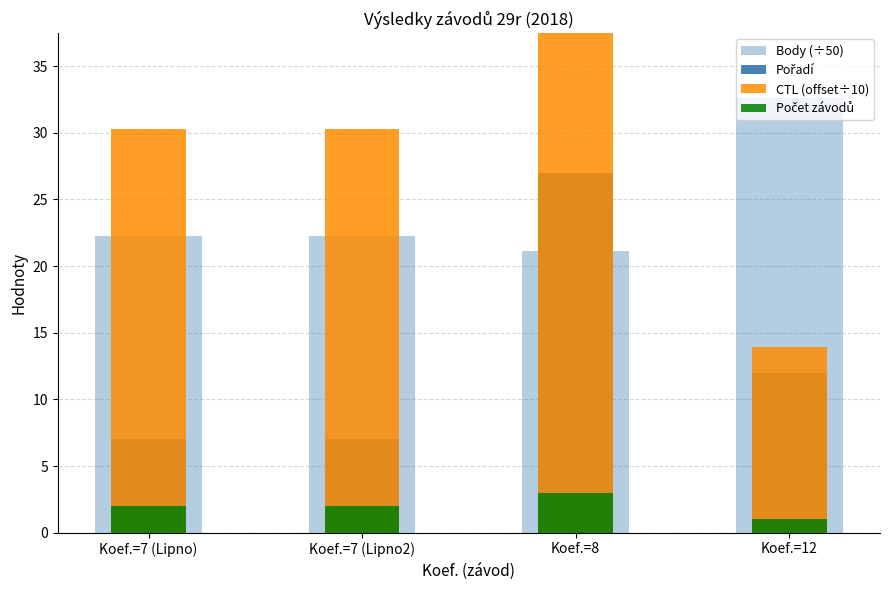

What is the label of the 3rd bar from the left?

Koef.=8